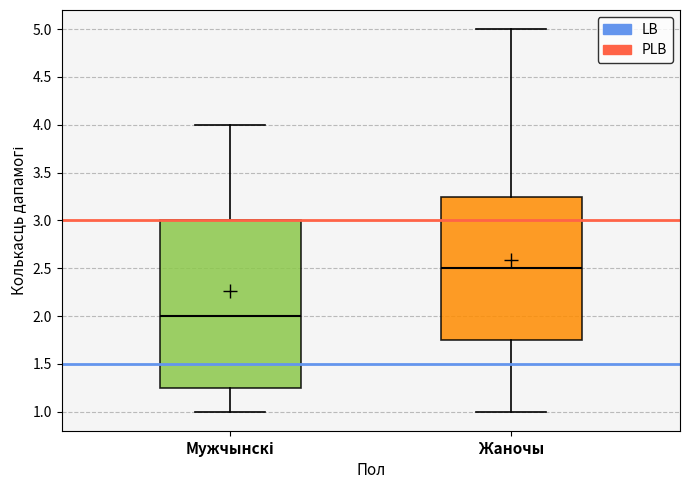

Which box's median line is the lowest?

Мужчынскі